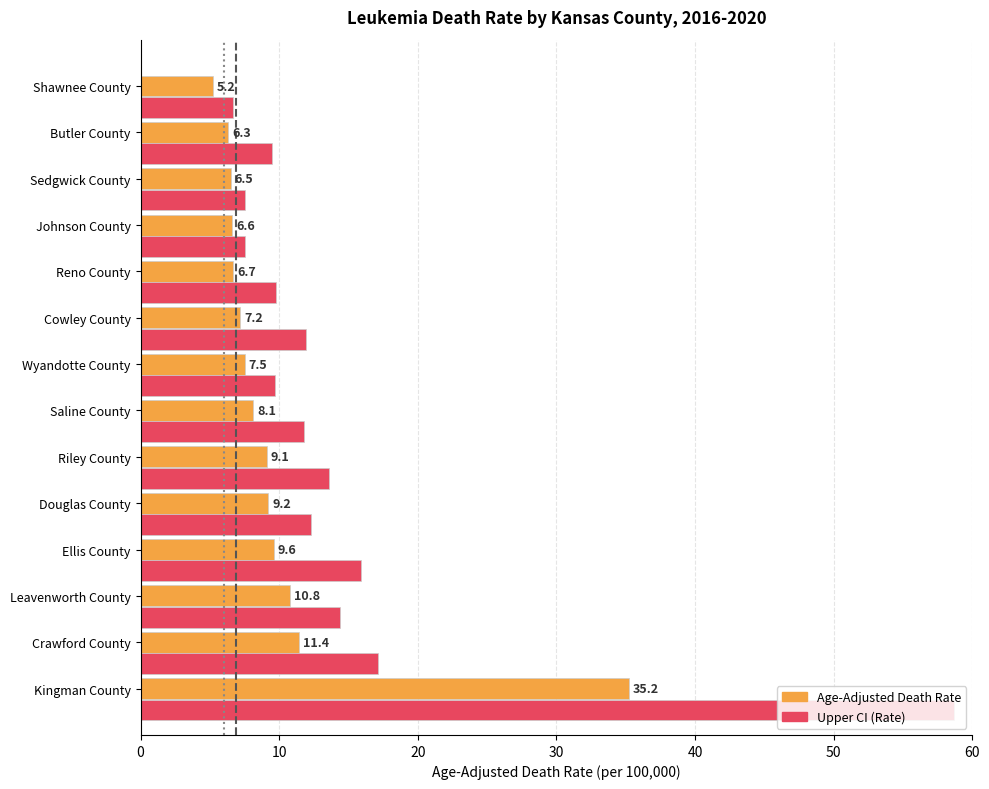

What is the average value of the Age-Adjusted Death Rate series?

10.0